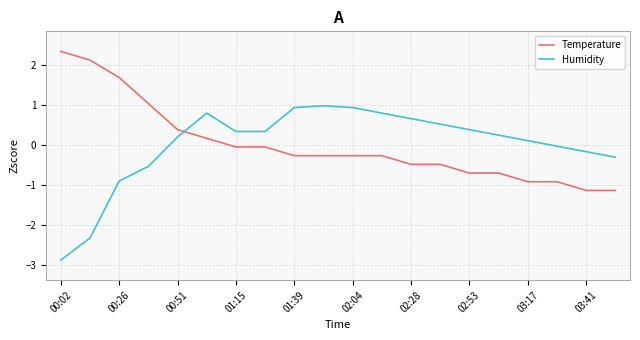

What is the minimum value for Humidity?

-2.9